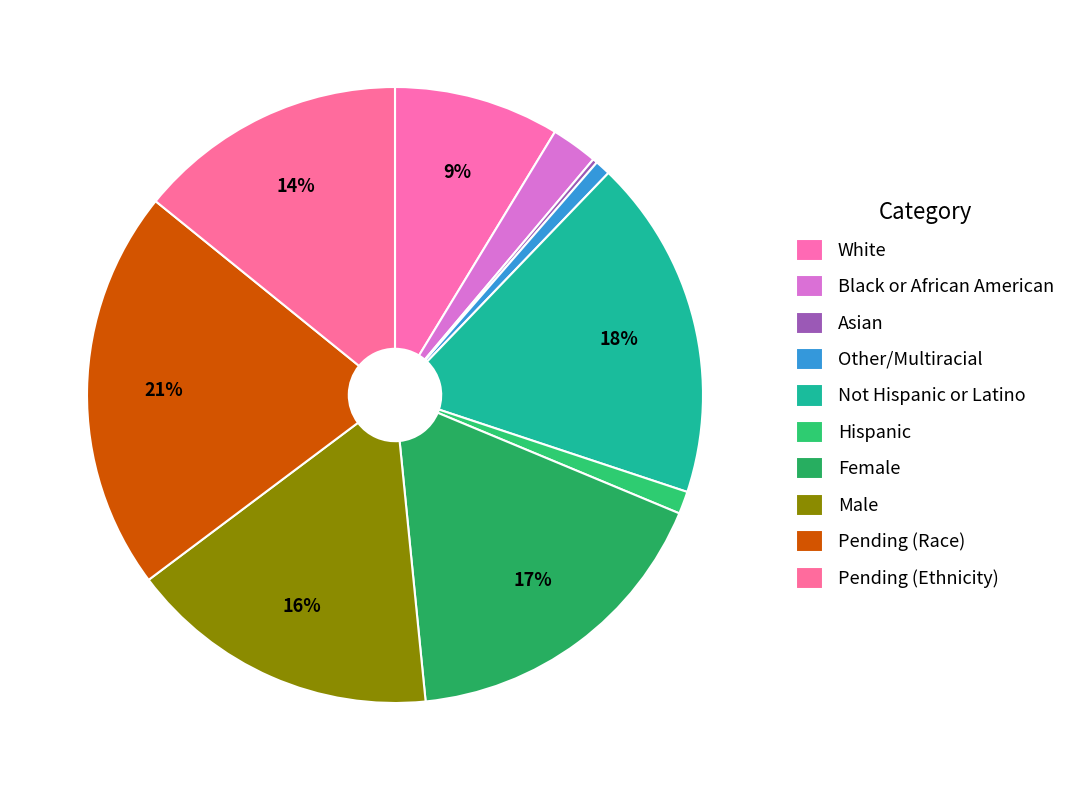

To the nearest percent, what is the combined percentage of Not Hispanic or Latino and Hispanic?

19%